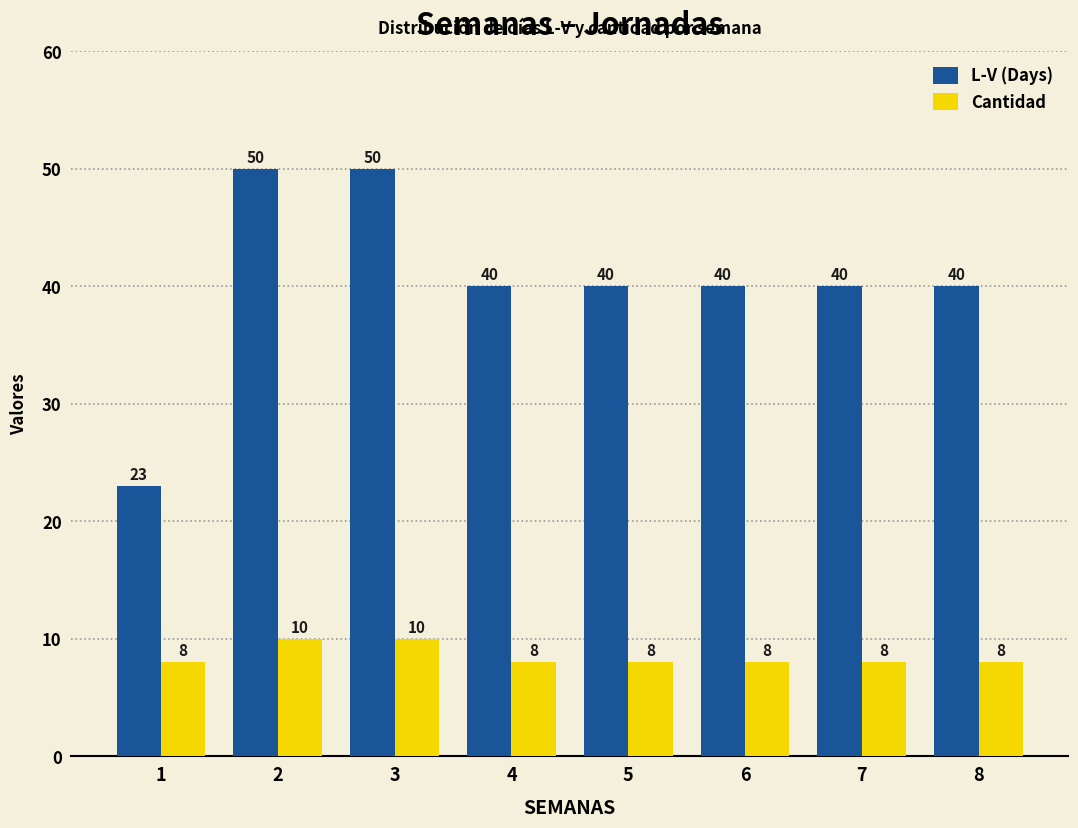

Does the chart contain stacked bars?

No